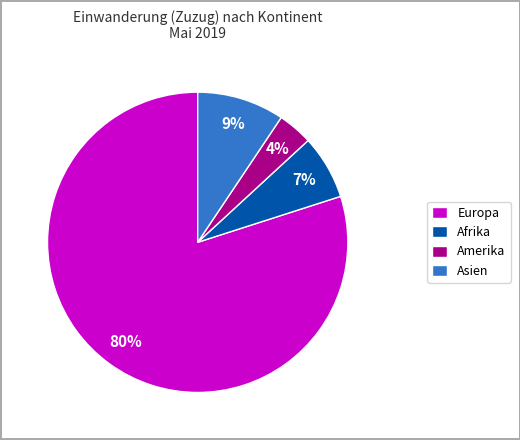

How many segments does this pie chart have?

4